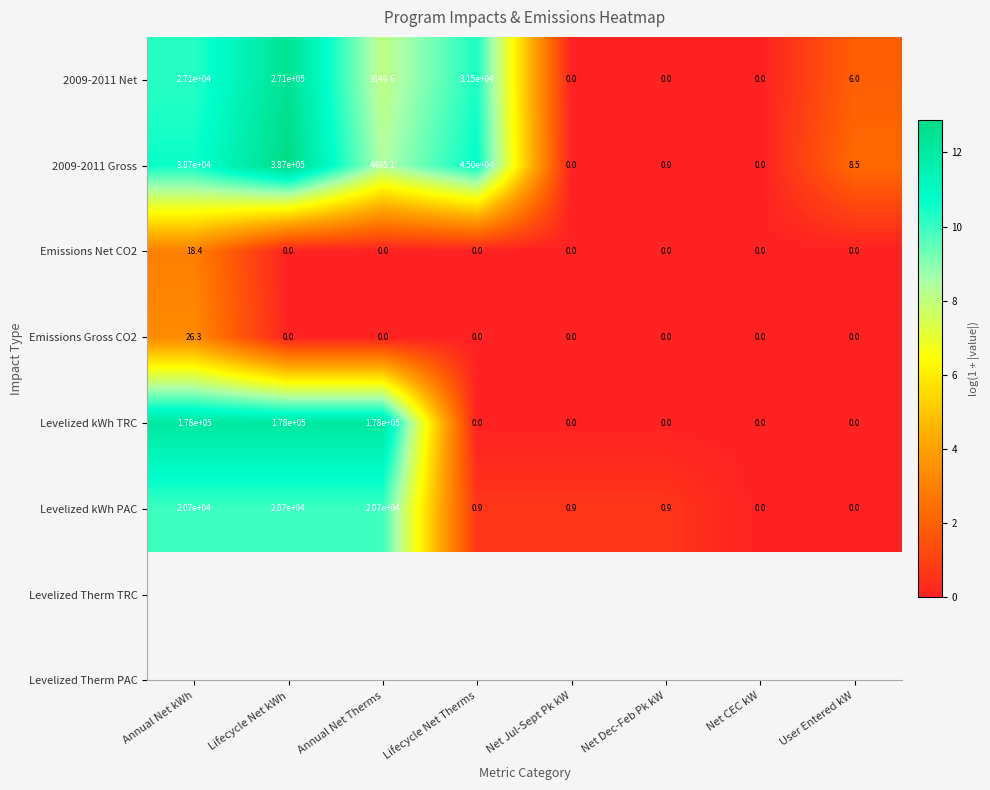

Is it true that 2009-2011 Gross equals 38700.0 at Annual Net kWh?

True